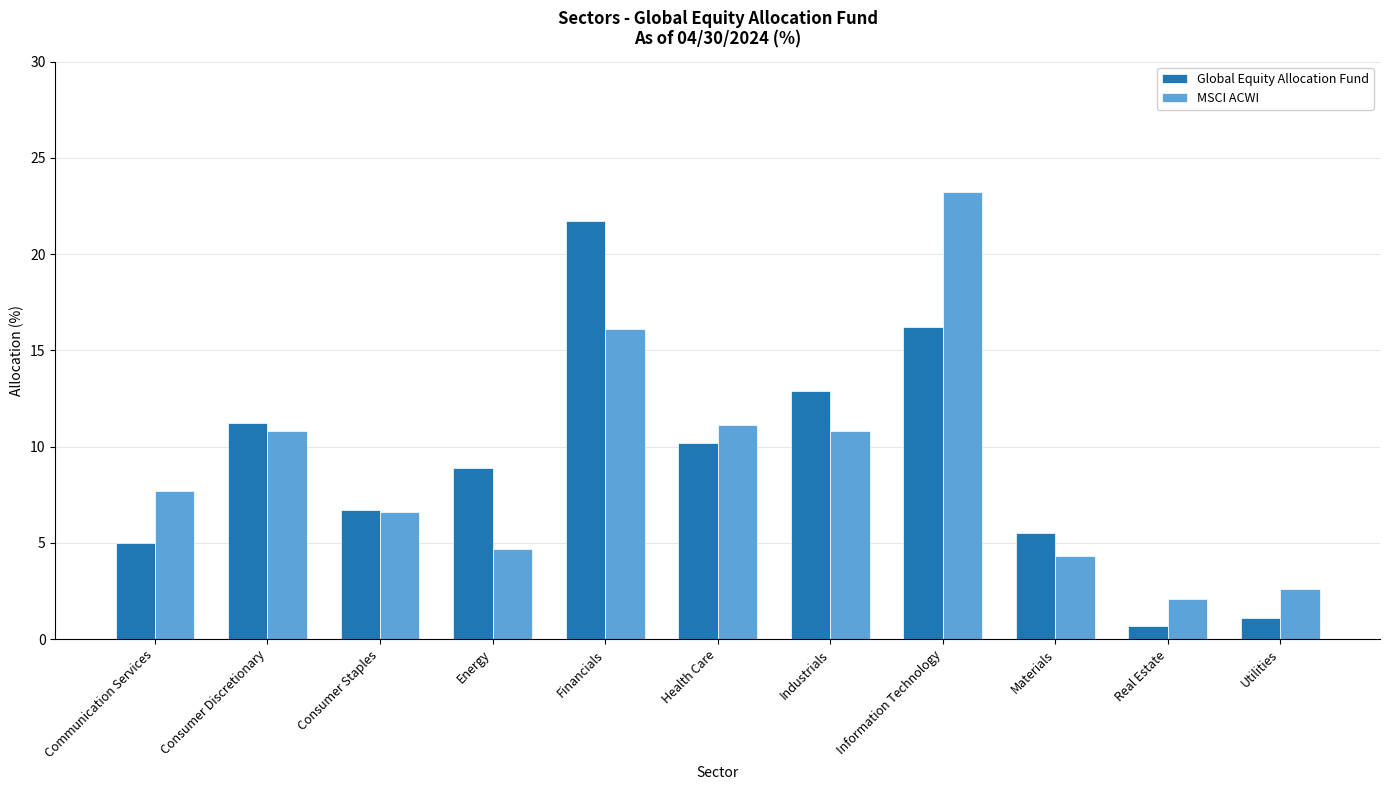

Is it true that MSCI ACWI equals 6.6 at Consumer Staples?

True